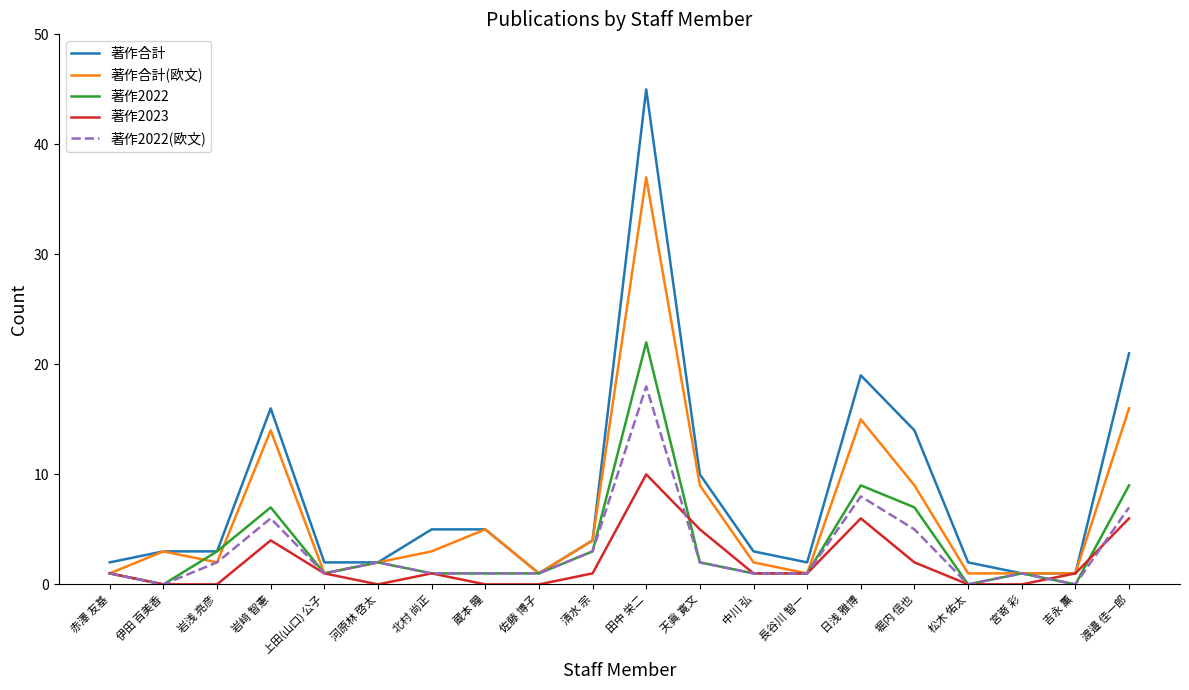

The 著作2023 series shows 1 at 中川 弘. True or false?

True